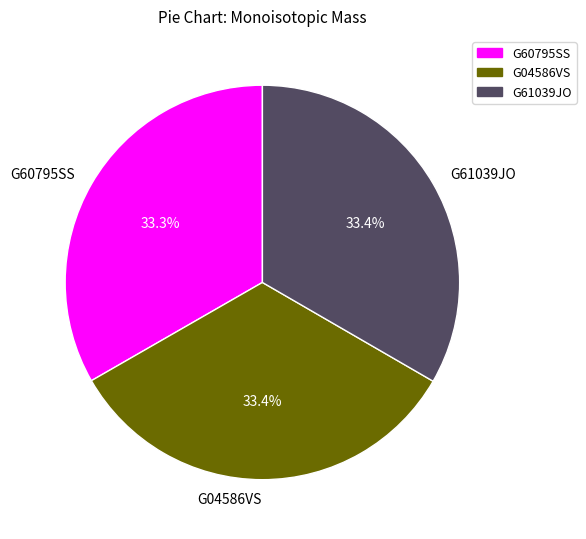

Approximately how many times larger is the value at G61039JO compared to G60795SS?

1.0